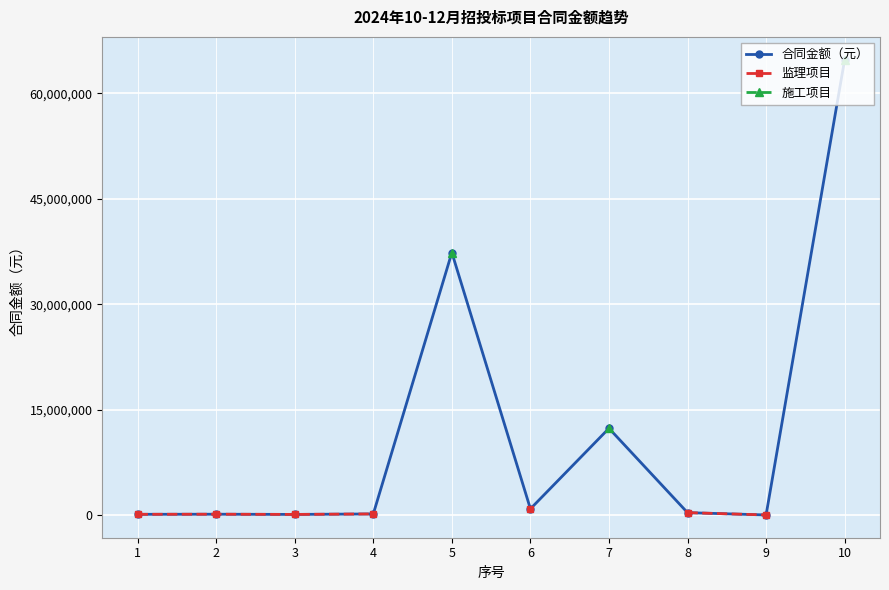

At how many categories does at least one series exceed 35747596?

2